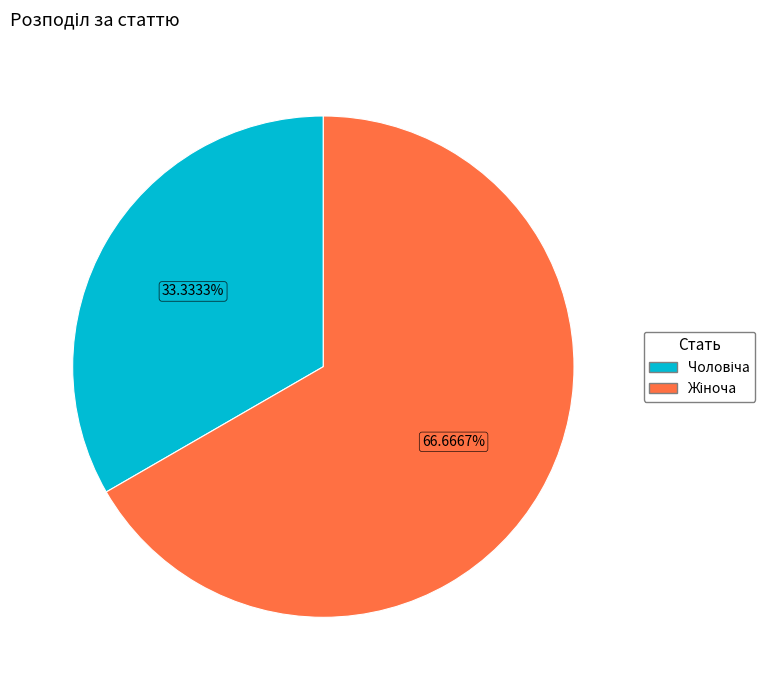

How many slices are in this pie chart?

2